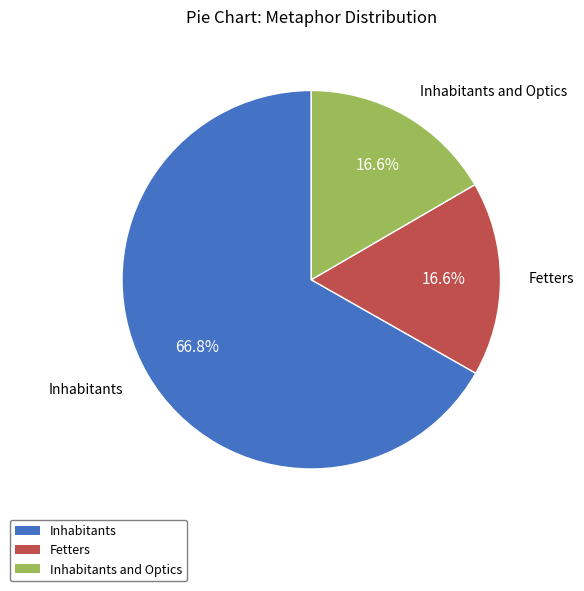

Is there a majority slice in this chart?

Yes